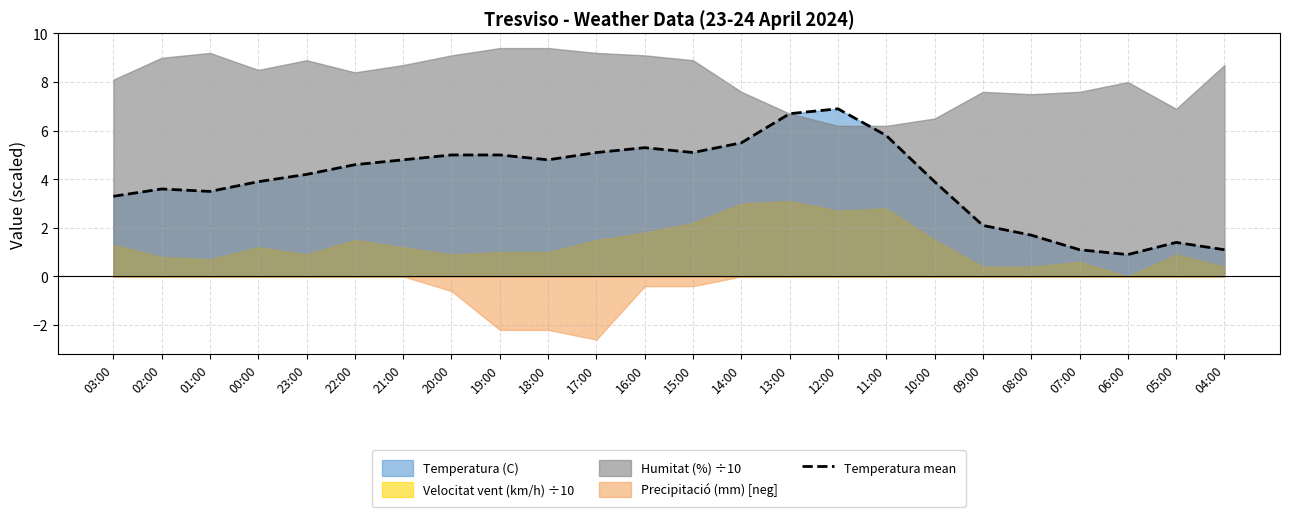

Count the number of values greater than 4.

13